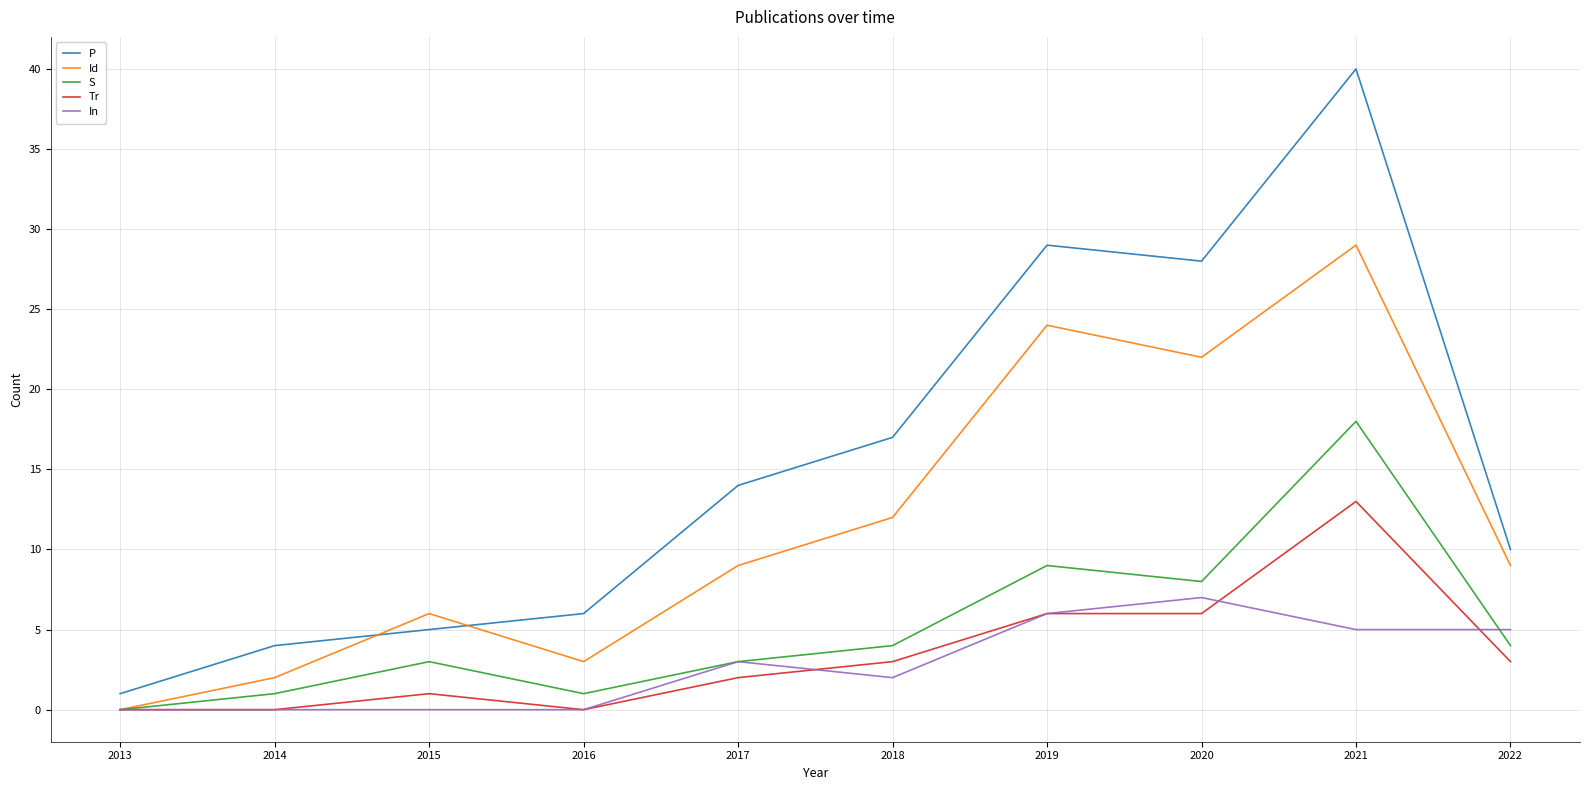

What is the difference between the maximum and second lowest values in the S series?

17